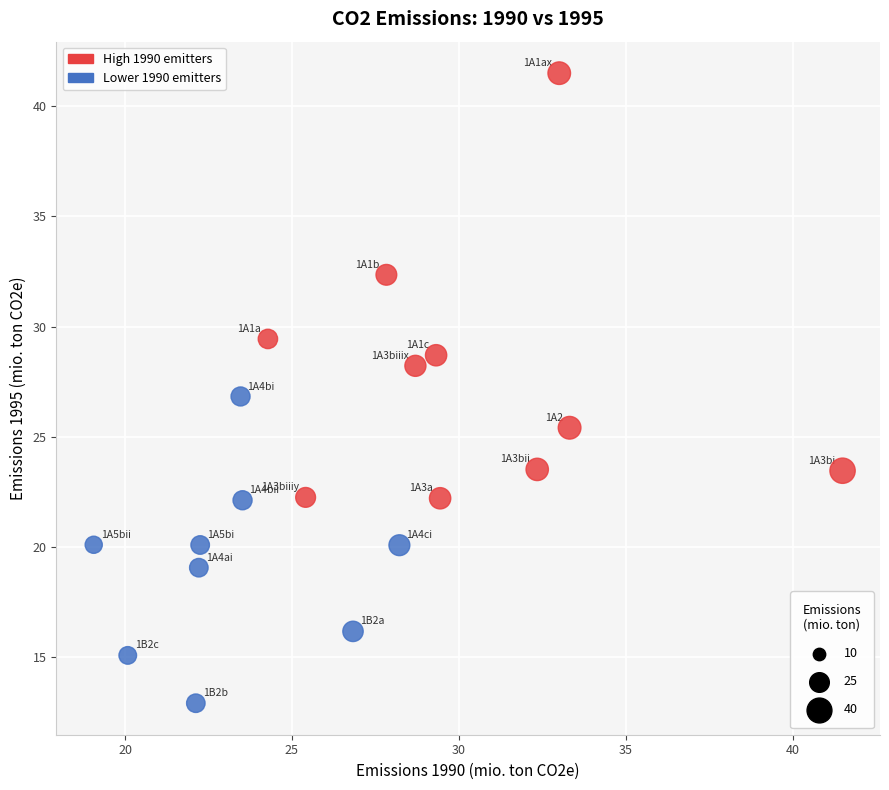

Which series contains the highest Y value?

High 1990 emitters